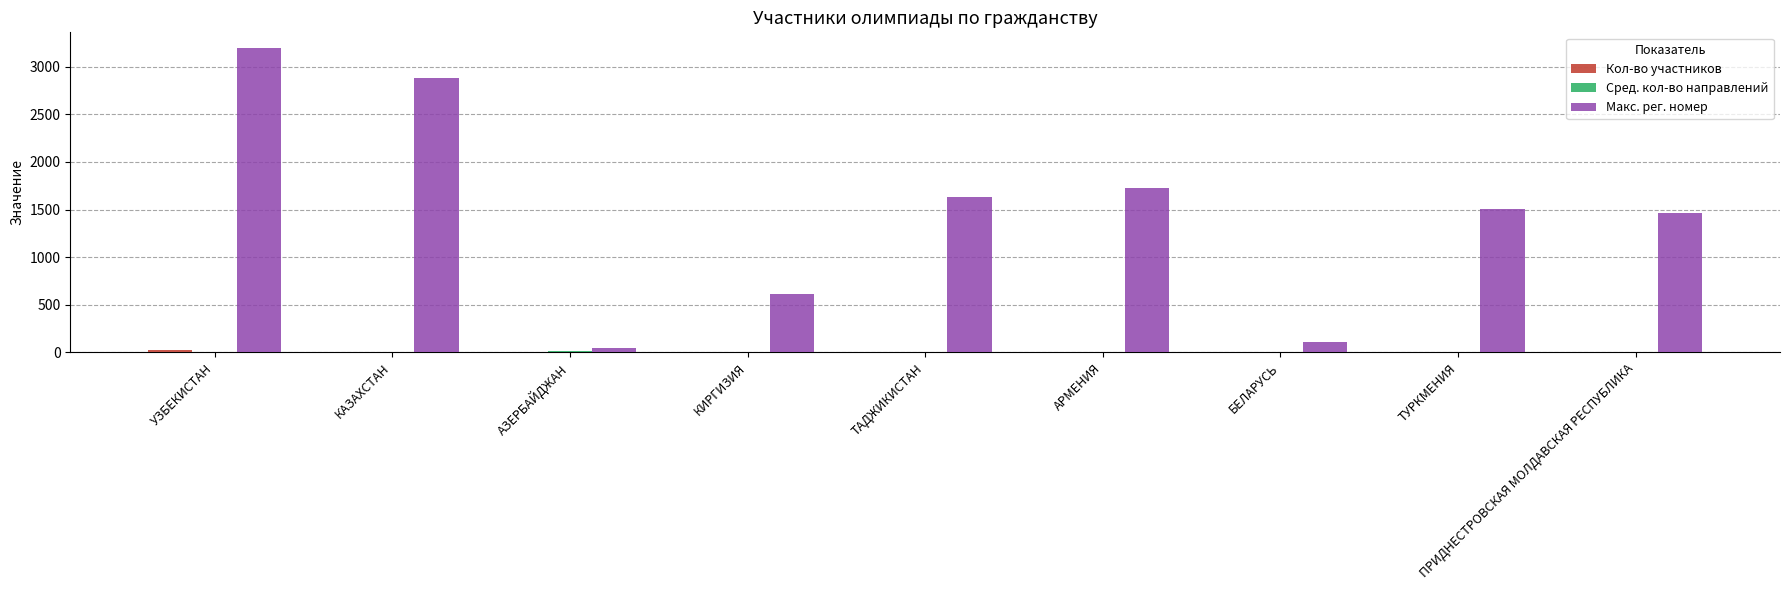

At which category does the chart reach its peak across all series?

УЗБЕКИСТАН